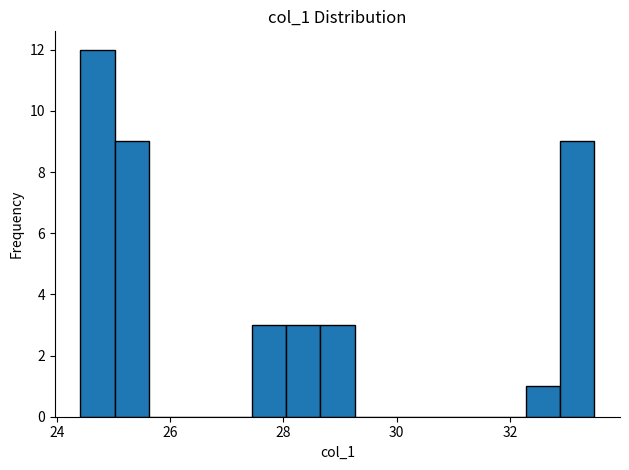

Around what value on the x-axis is the tallest bar? Give the approximate position of its centre, as read against the axis.

24.8